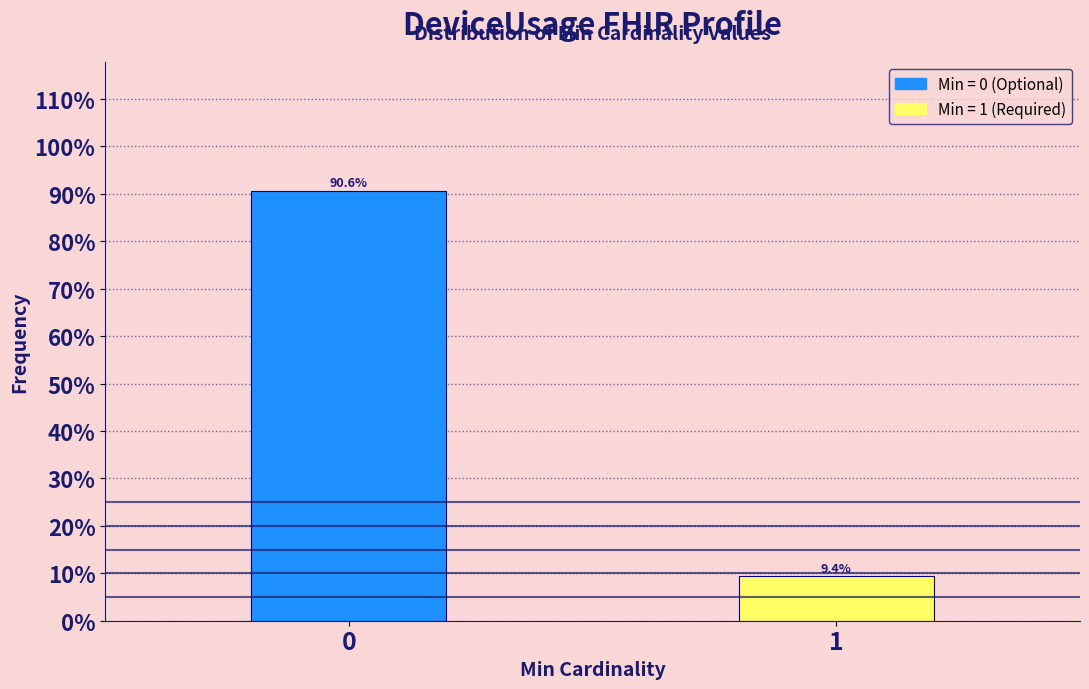

Reading left to right, extract all data points from this chart.

90.6	9.4